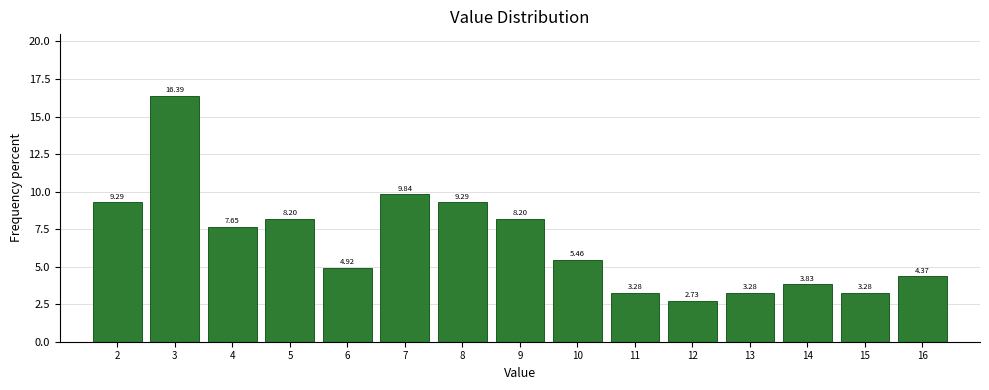

Between 15 and 12, which is larger?

15